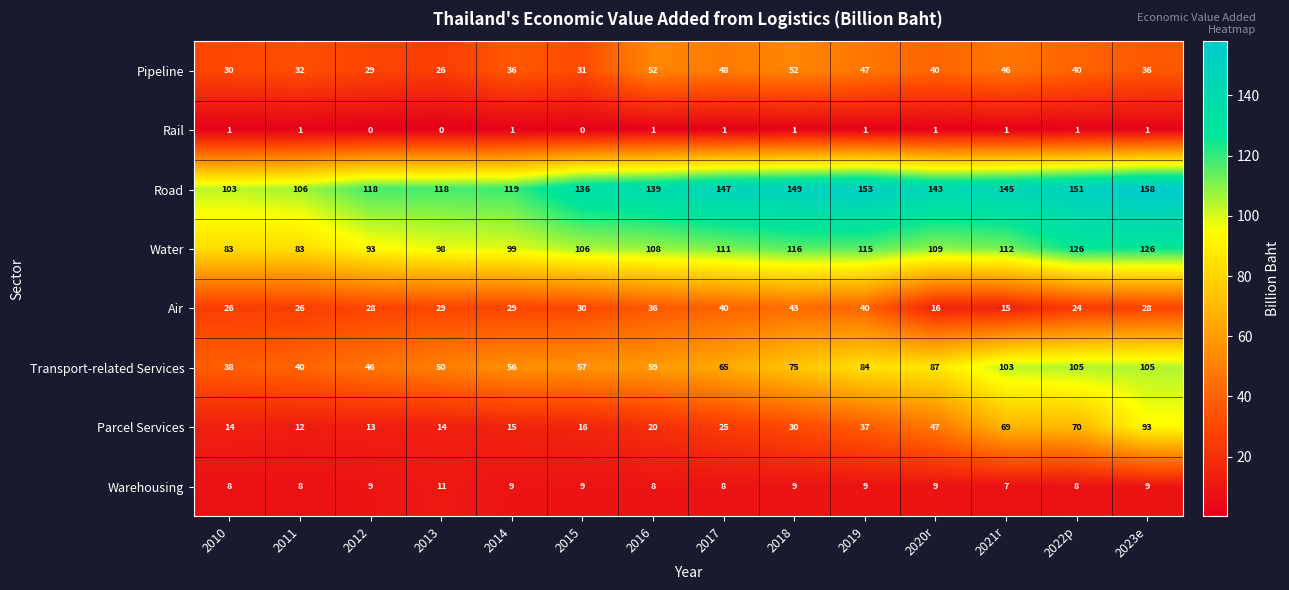

What is the highest value of the Water series?

126